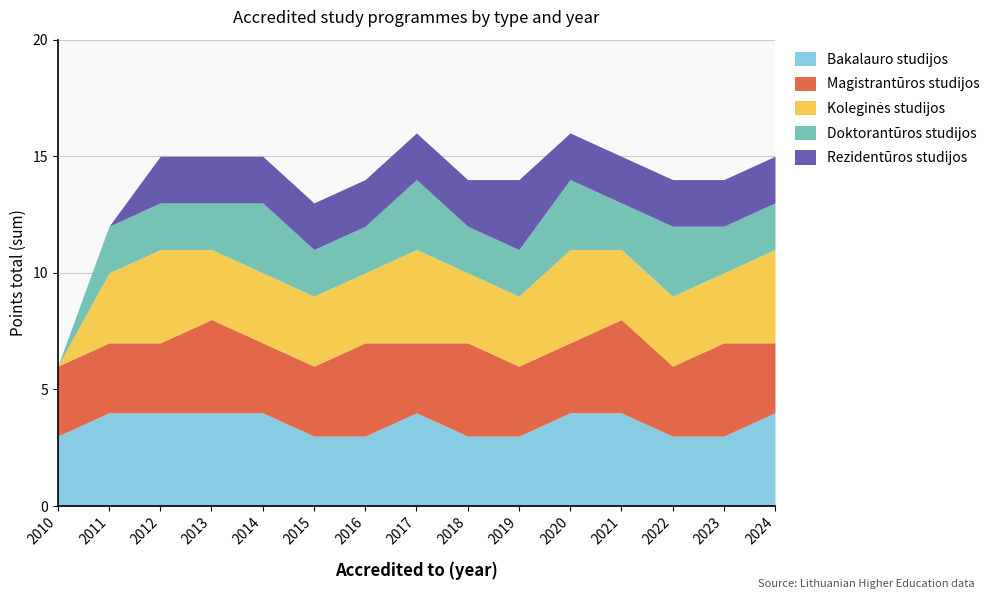

After their last crossing, which series has the higher values: Doktorantūros studijos or Rezidentūros studijos?

Doktorantūros studijos